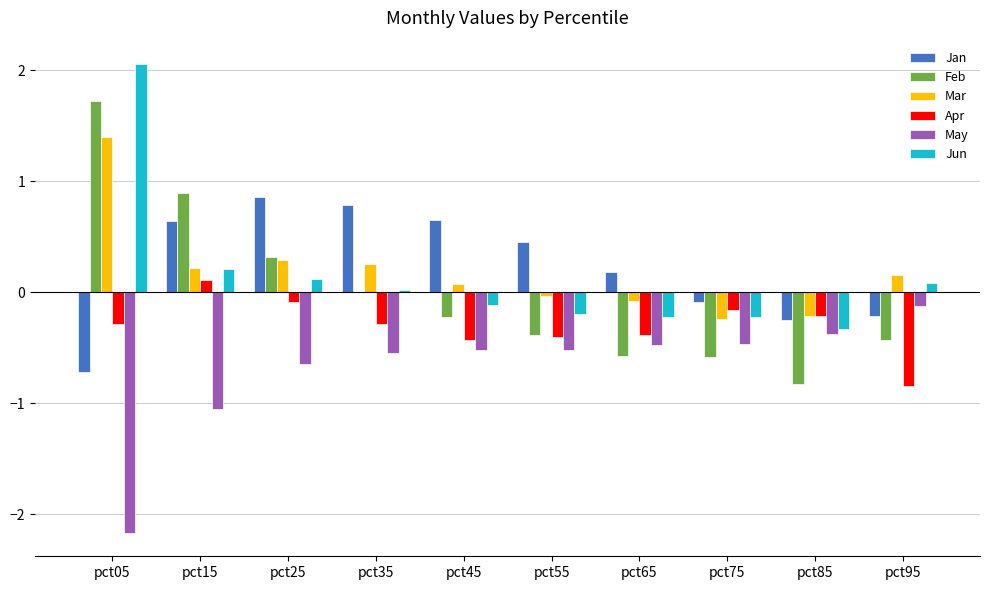

The value of May at pct45 is -0.5. True or false?

True